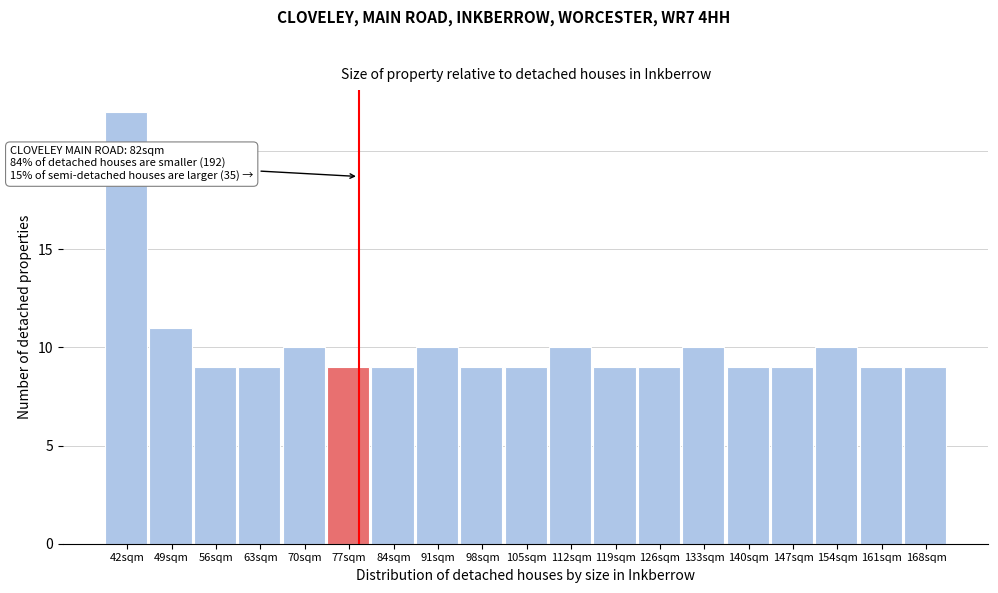

Reading left to right, extract all data points from this chart.

42sqm=22	49sqm=11	56sqm=9	63sqm=9	70sqm=10	77sqm=9	84sqm=9	91sqm=10	98sqm=9	105sqm=9	112sqm=10	119sqm=9	126sqm=9	133sqm=10	140sqm=9	147sqm=9	154sqm=10	161sqm=9	168sqm=9